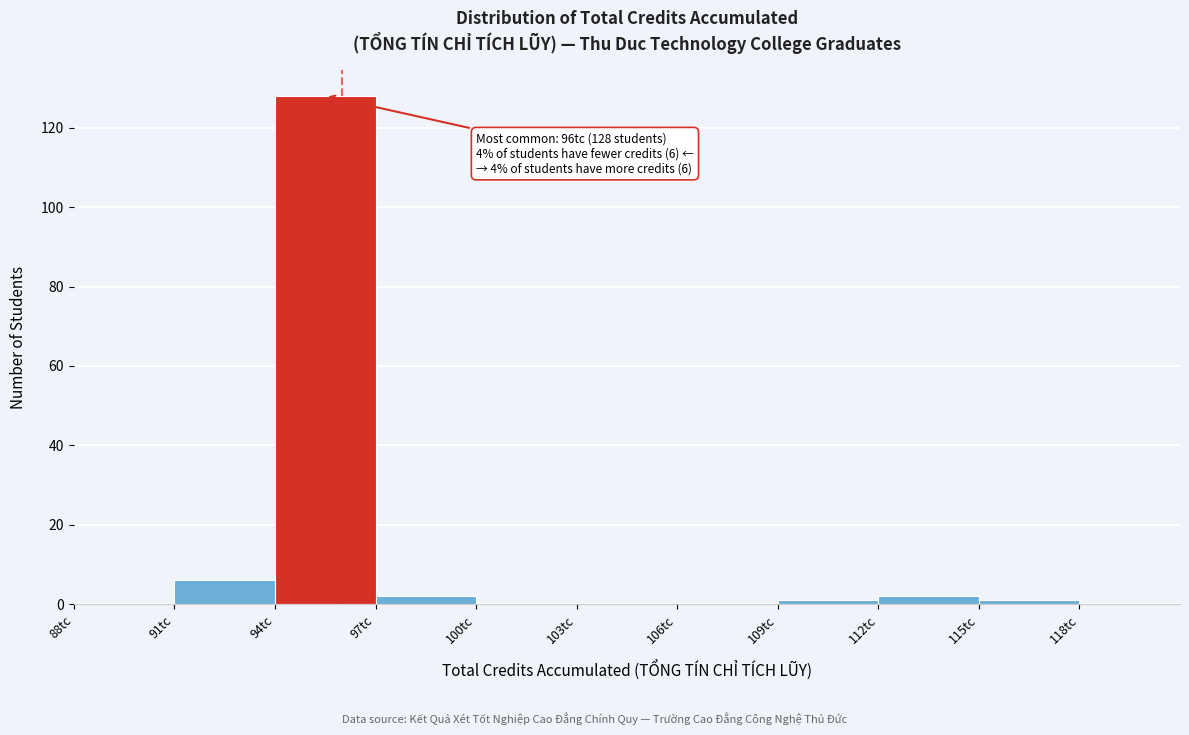

Over which range of the x-axis is the bar tallest?

94 to 97